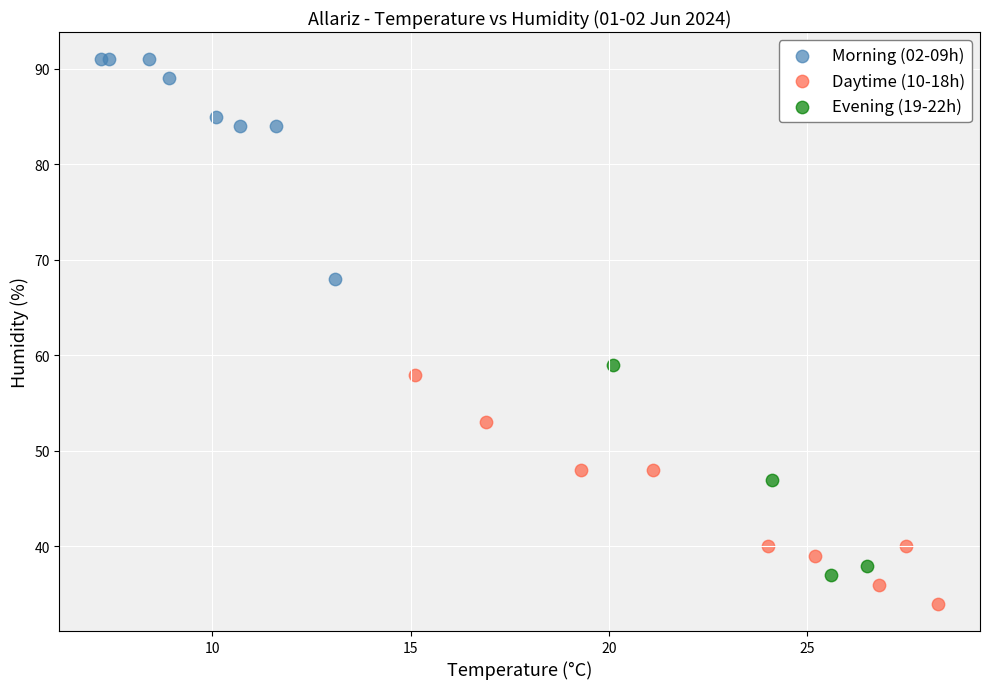

Which series contains the highest Y value?

Morning (02-09h)